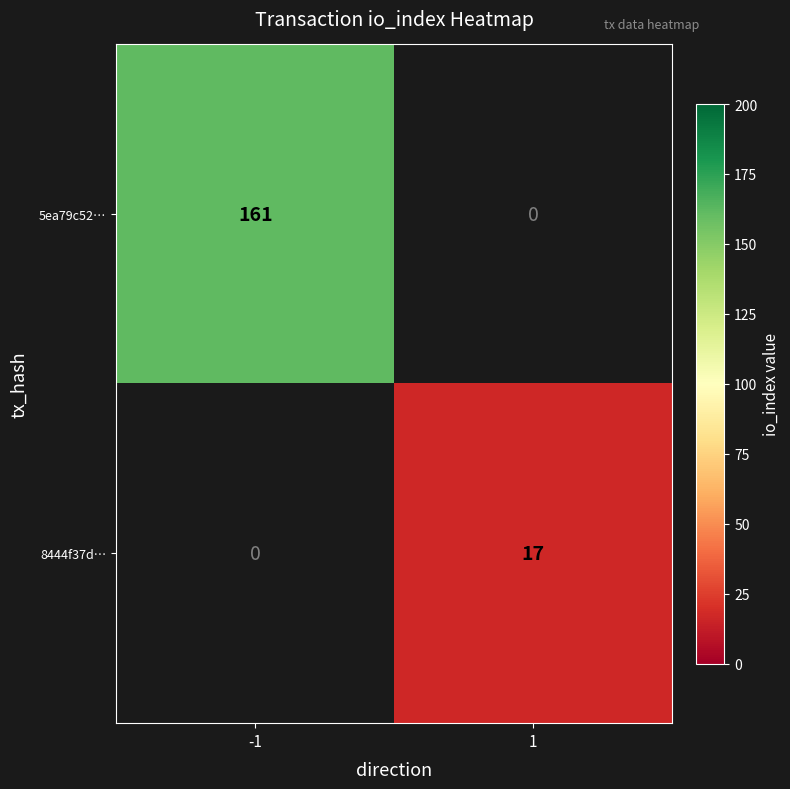

Is it true that 5ea79c52… equals 161 at -1?

True